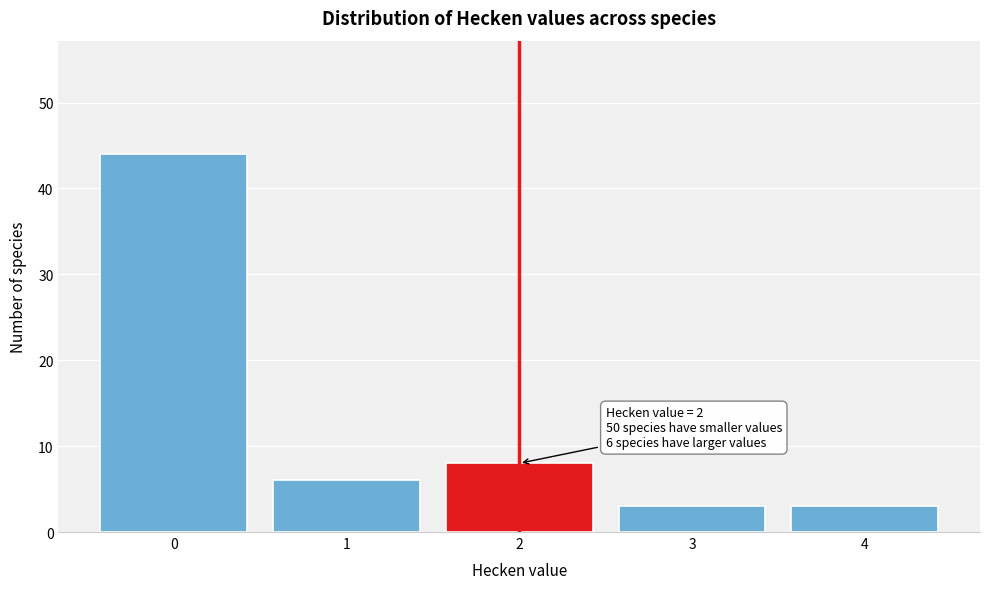

Over which range of the x-axis is the bar tallest?

-0.5 to 0.5